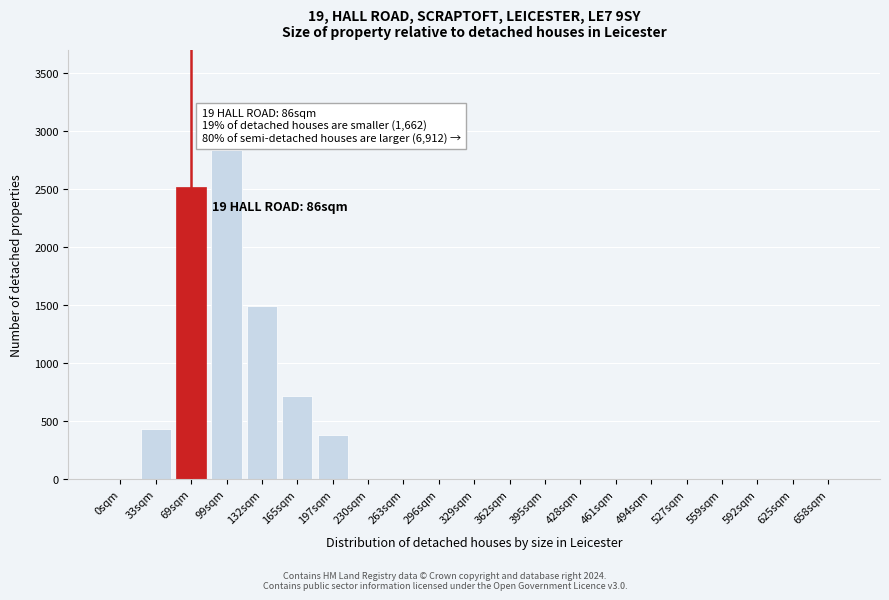

Reading right to left, list all the values displayed in this chart.

658sqm=0	625sqm=0	592sqm=0	559sqm=0	527sqm=0	494sqm=0	461sqm=0	428sqm=0	395sqm=0	362sqm=0	329sqm=0	296sqm=0	263sqm=0	230sqm=0	197sqm=380	165sqm=720	132sqm=1490	99sqm=2840	69sqm=2520	33sqm=430	0sqm=0